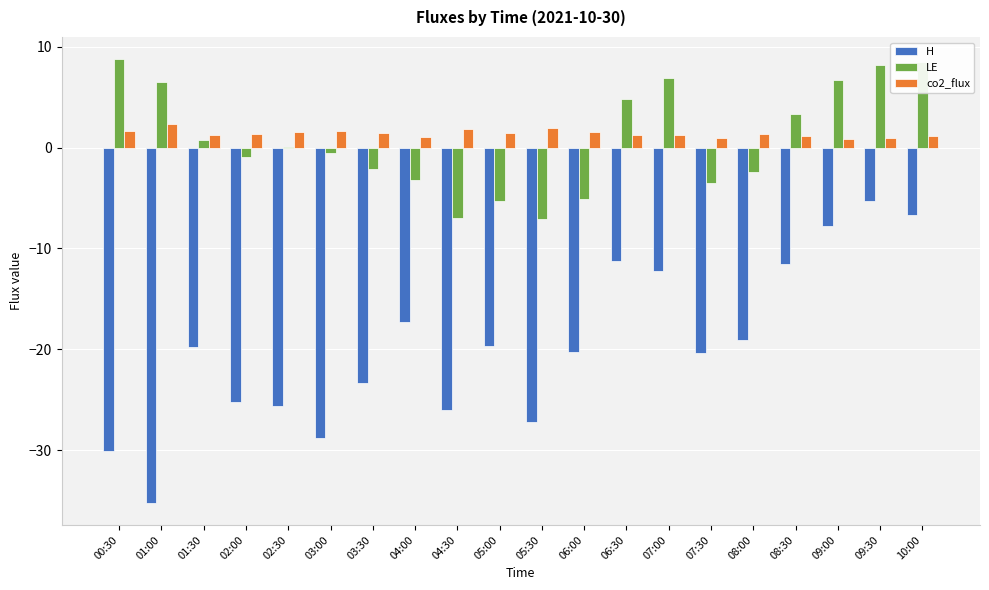

What is the sum of all H values?

-392.5